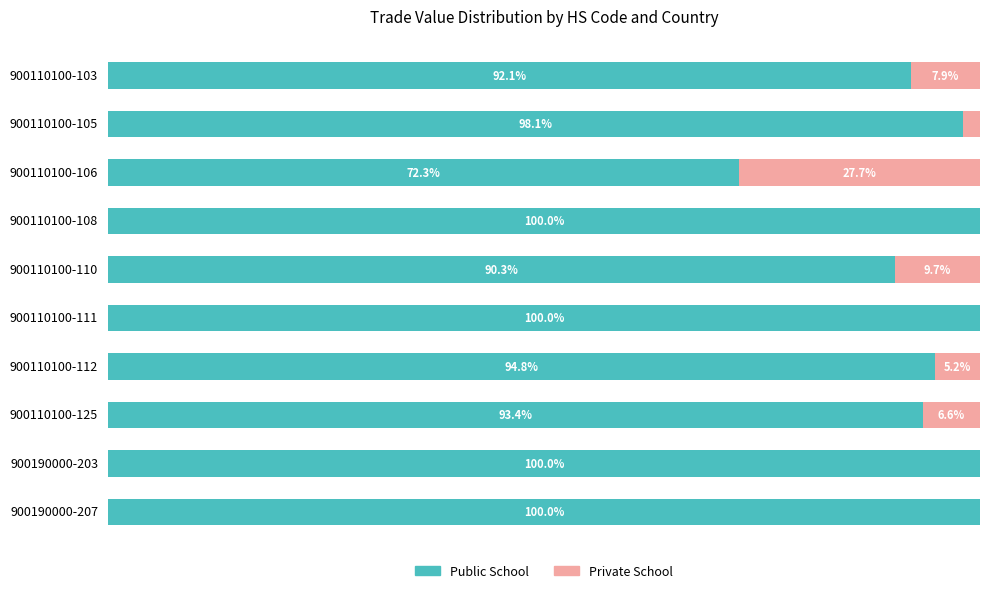

What are all the series names shown in the legend?

Public School, Private School